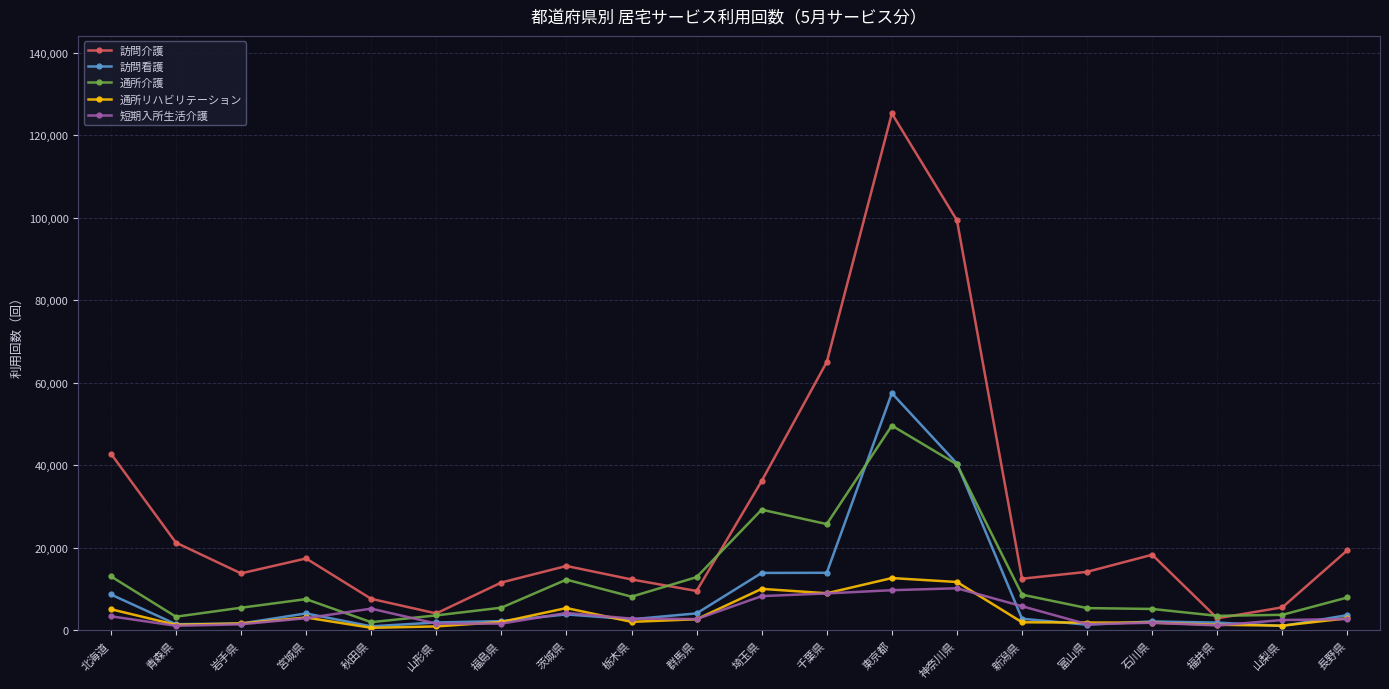

Which series has the largest range (max minus min)?

訪問介護